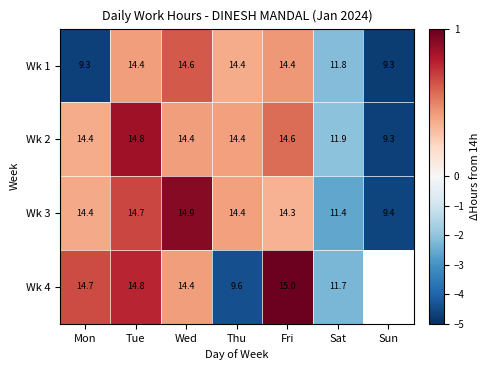

Where does the Wk 3 series first go above 14?

Mon